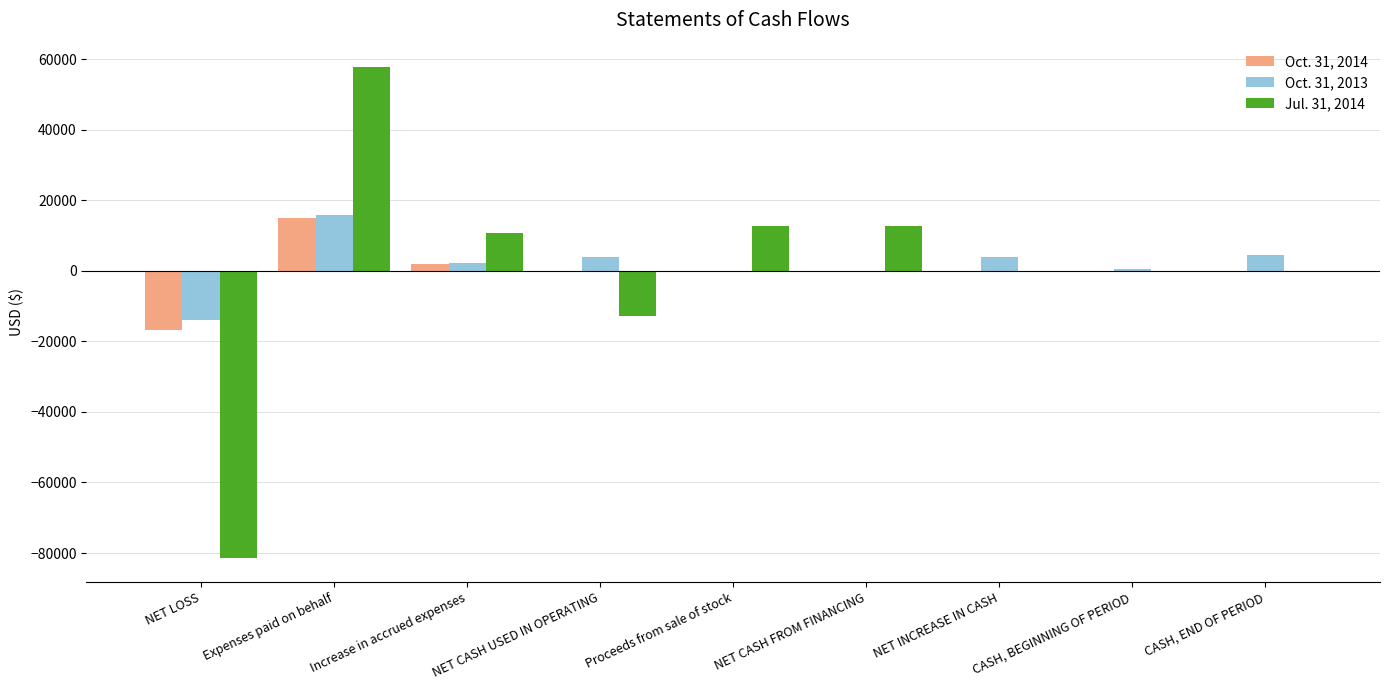

Count the number of data series in this chart.

3